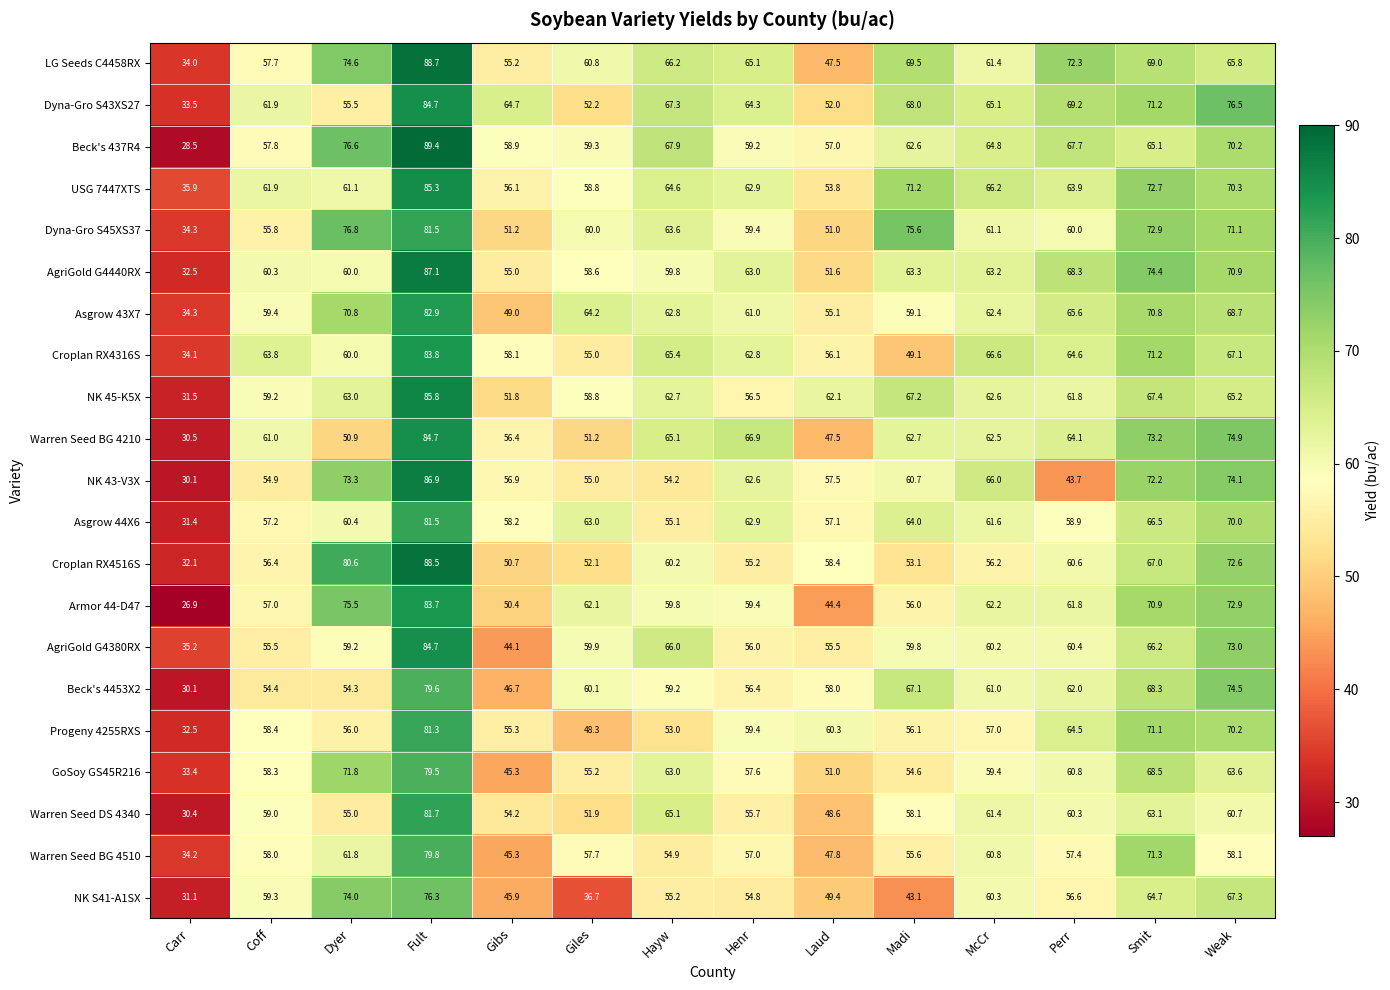

What is the minimum value for Warren Seed BG 4210?

30.5